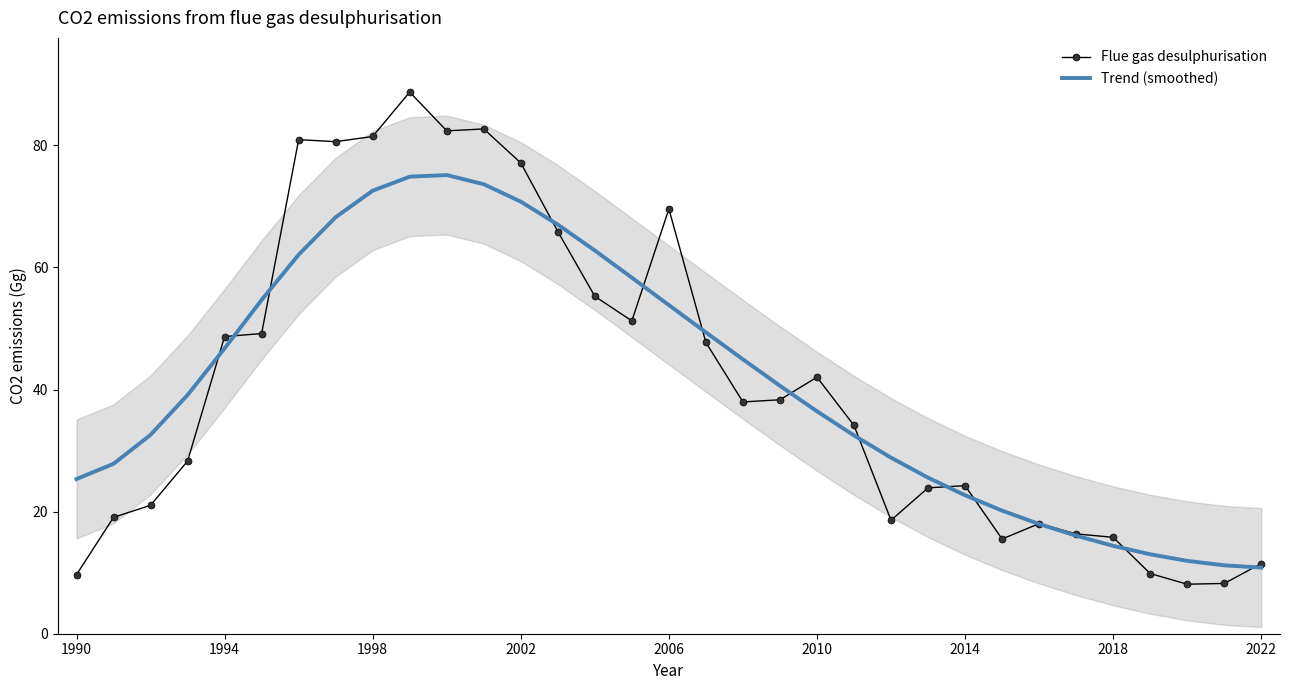

Count the number of data series in this chart.

2